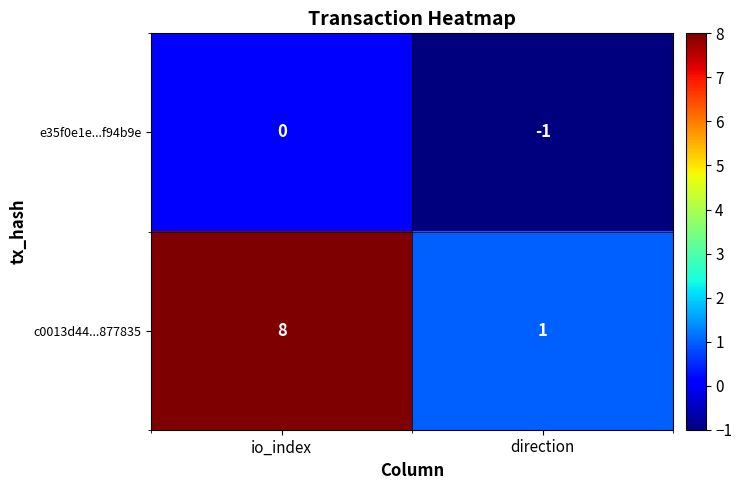

Which series has the largest range (max minus min)?

c0013d44...877835